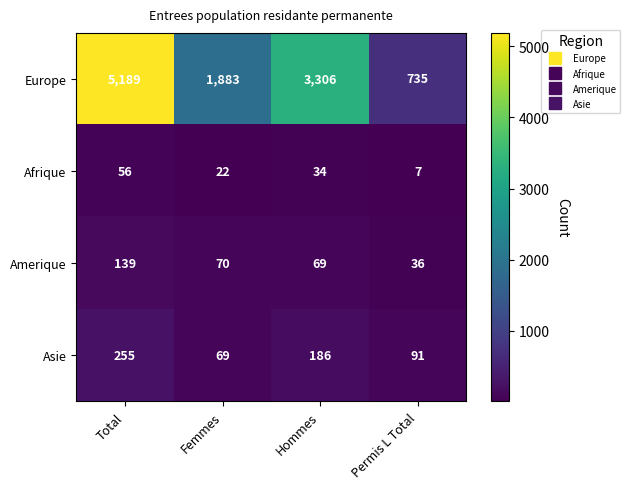

Count the number of data series in this chart.

4